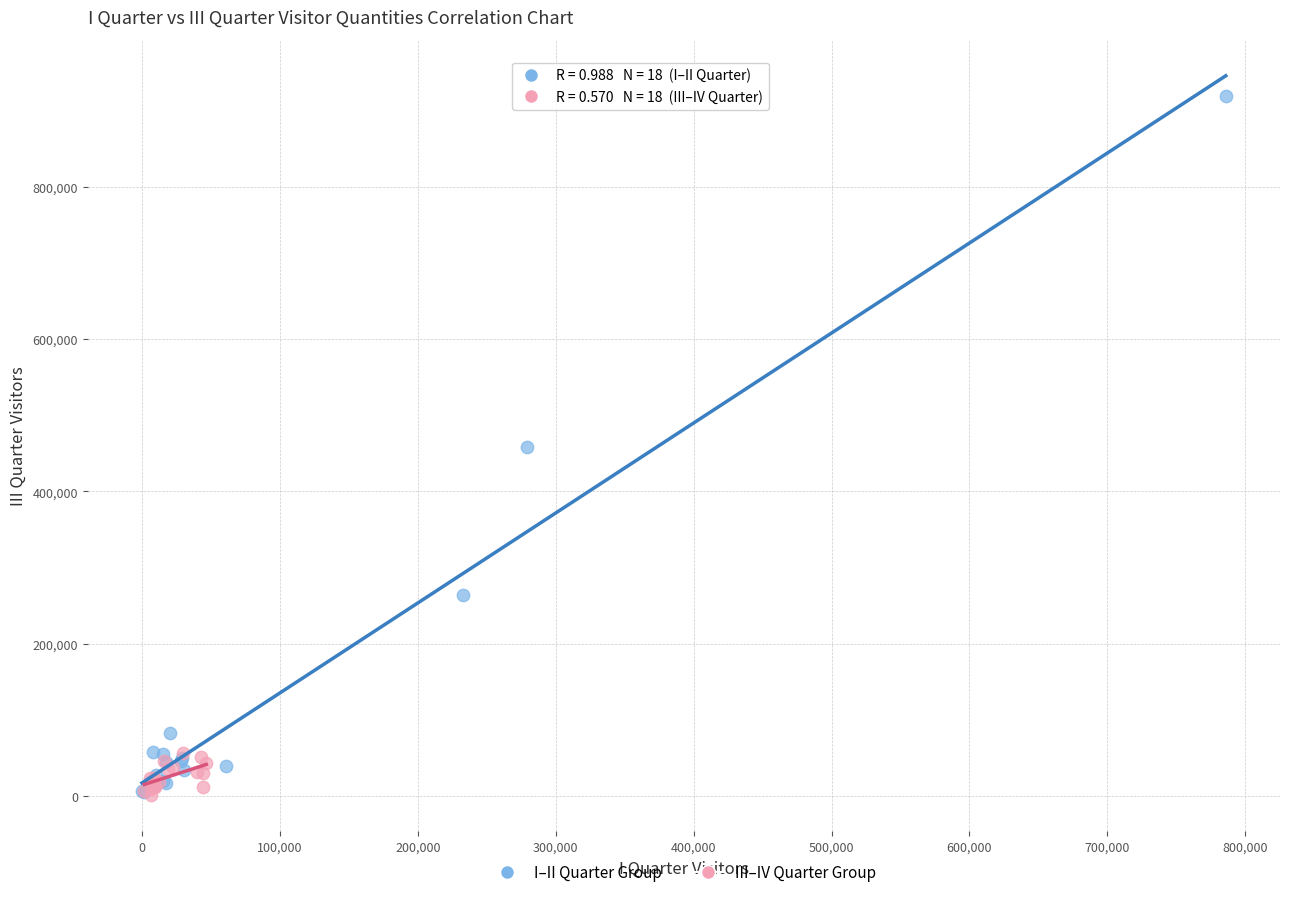

Which series has the largest Y range (max minus min)?

I–II Quarter Group